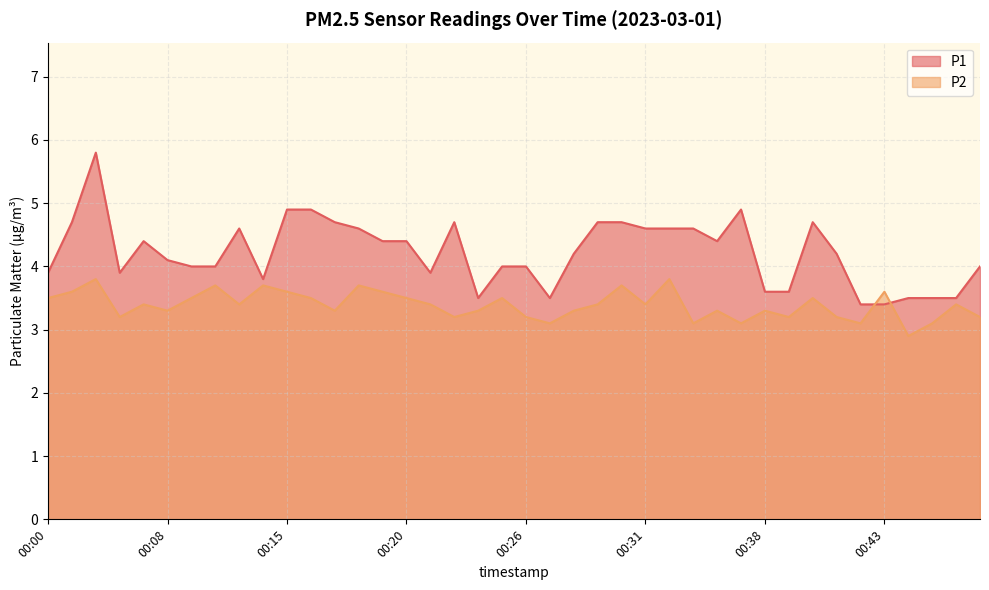

What is the sum of all P2 values?

135.6